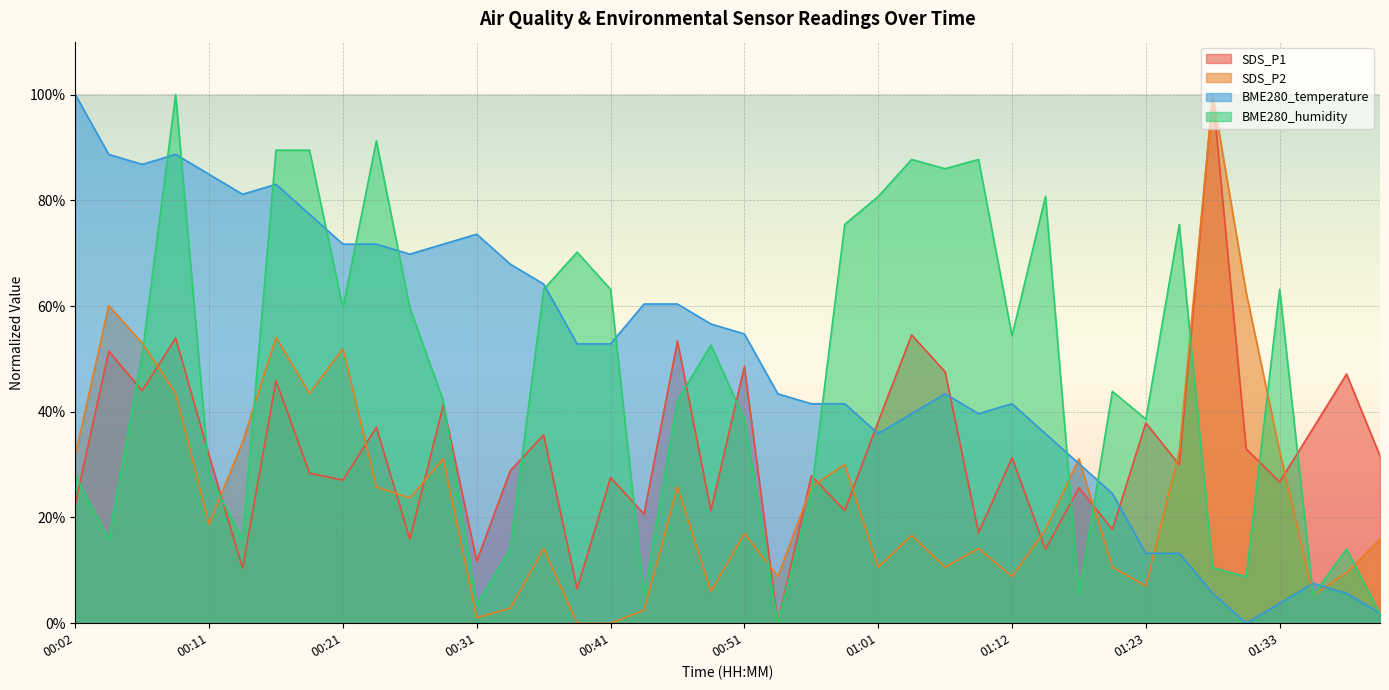

How many data points in SDS_P2 are above 18?

20